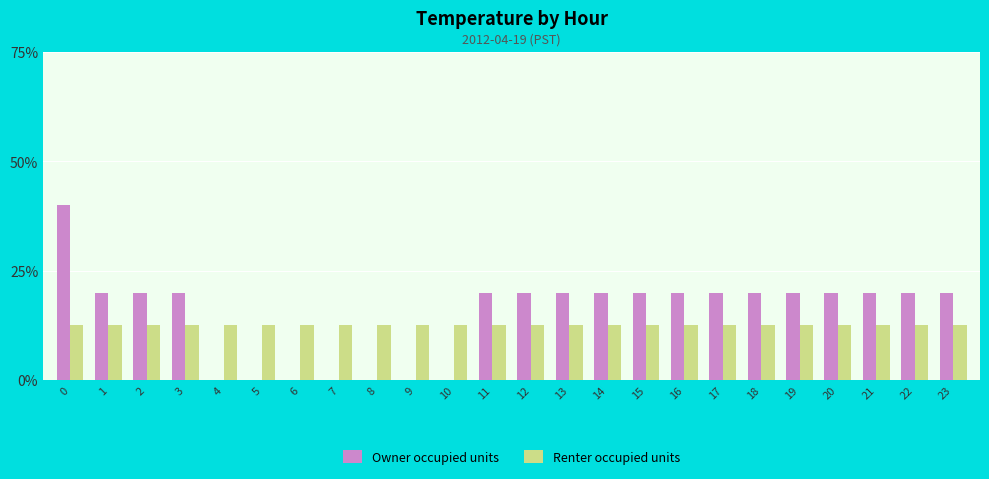

What is the approximate value of Owner occupied units at 1?

20.0